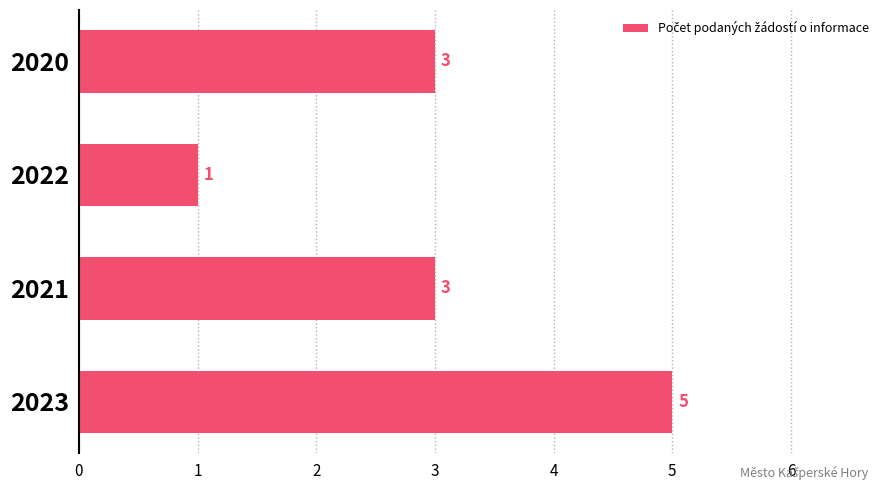

What is the maximum value shown in the chart?

5